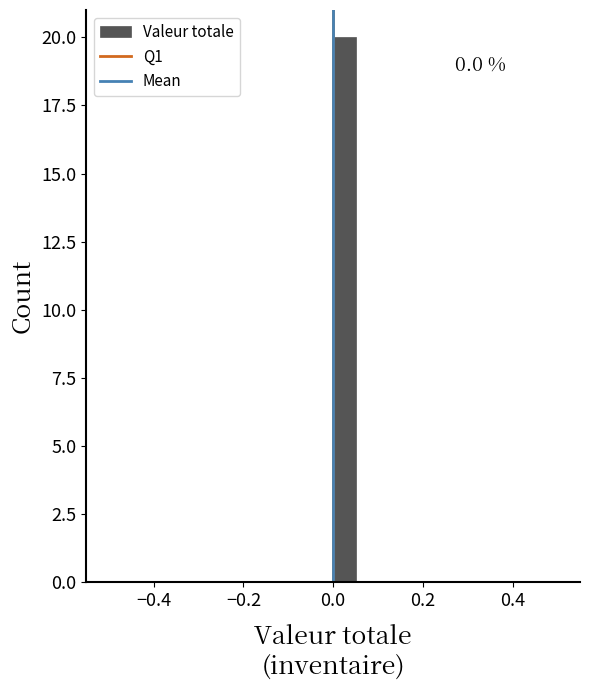

Around what value on the x-axis is the tallest bar? Give the approximate position of its centre, as read against the axis.

0.02